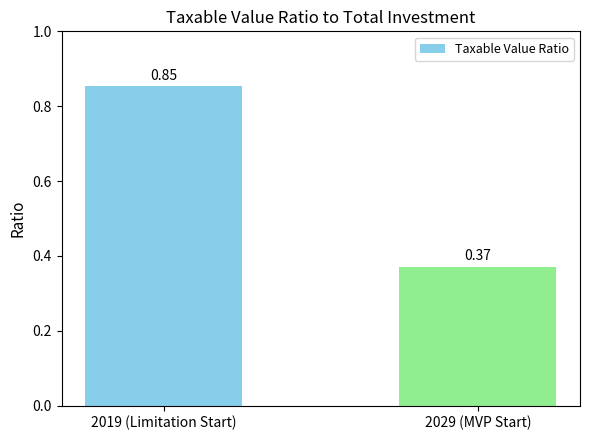

What is the difference between the maximum and minimum values?

0.5